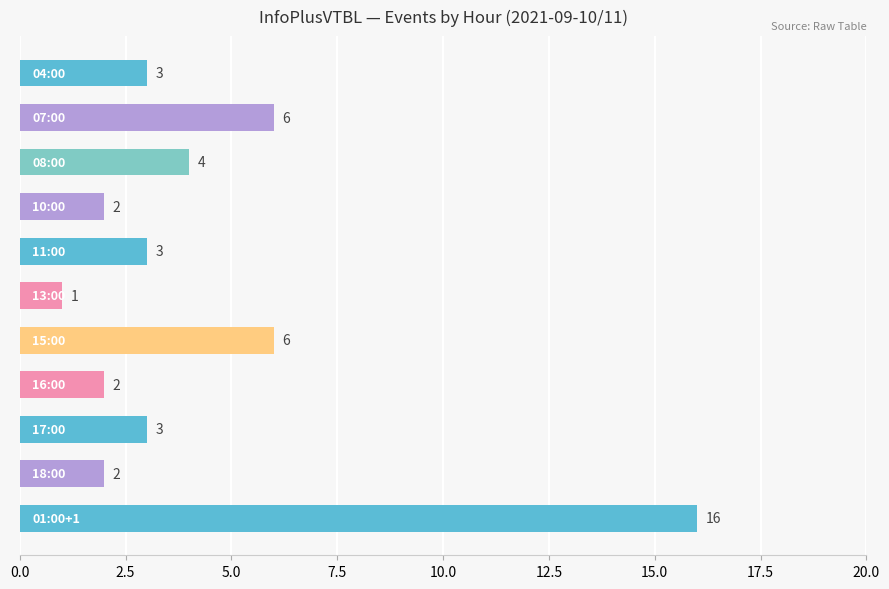

What is the average value?

4